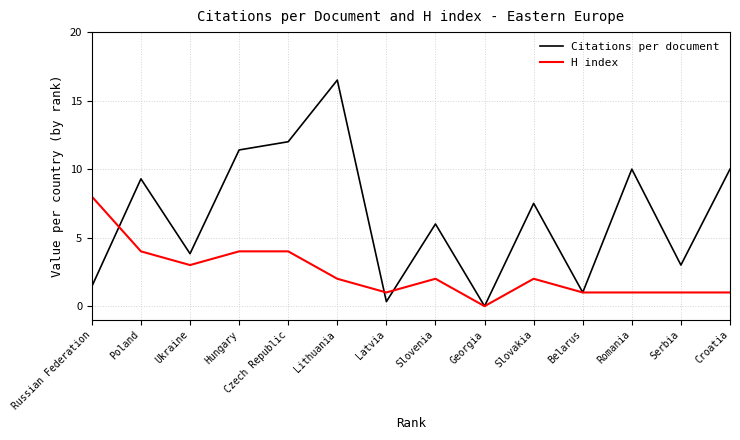

Reading left to right, extract all data points from this chart.

Citations per document: Russian Federation=1.4	Poland=9.3	Ukraine=3.8	Hungary=11.4	Czech Republic=12.0	Lithuania=16.5	Latvia=0.3	Slovenia=6.0	Georgia=0.0	Slovakia=7.5	Belarus=1.0	Romania=10.0	Serbia=3.0	Croatia=10.0
H index: Russian Federation=8.0	Poland=4.0	Ukraine=3.0	Hungary=4.0	Czech Republic=4.0	Lithuania=2.0	Latvia=1.0	Slovenia=2.0	Georgia=0.0	Slovakia=2.0	Belarus=1.0	Romania=1.0	Serbia=1.0	Croatia=1.0